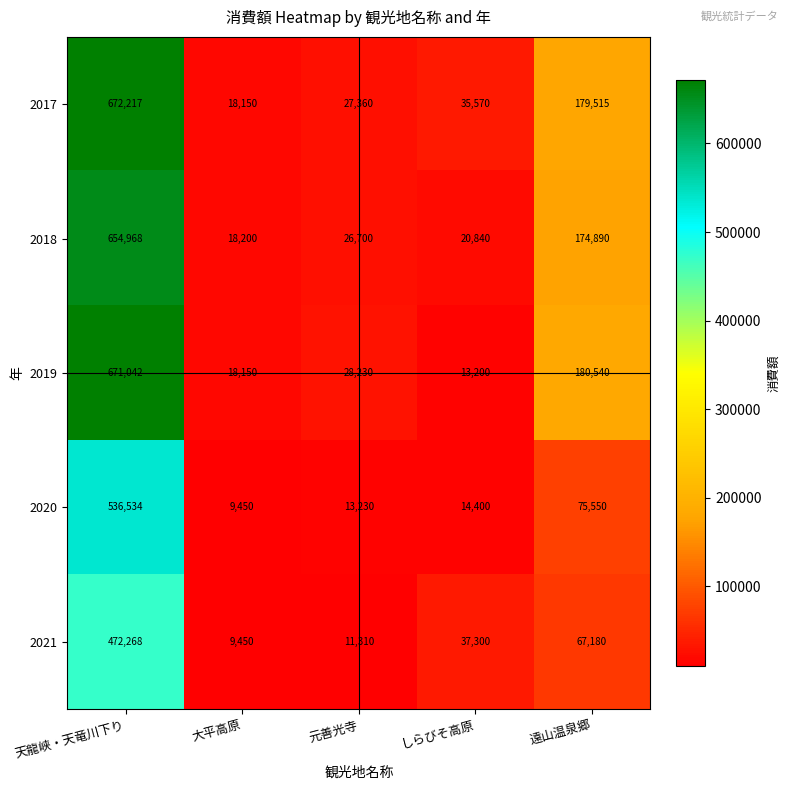

What is the difference between the second highest and minimum values in the 2019 series?

167340